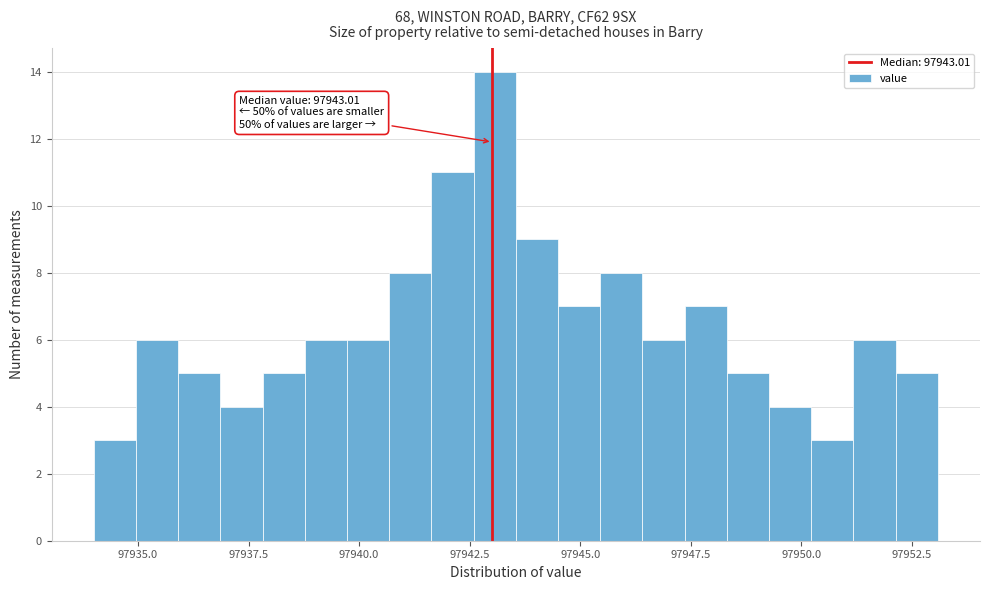

Around what value on the x-axis is the tallest bar? Give the approximate position of its centre, as read against the axis.

97943.0